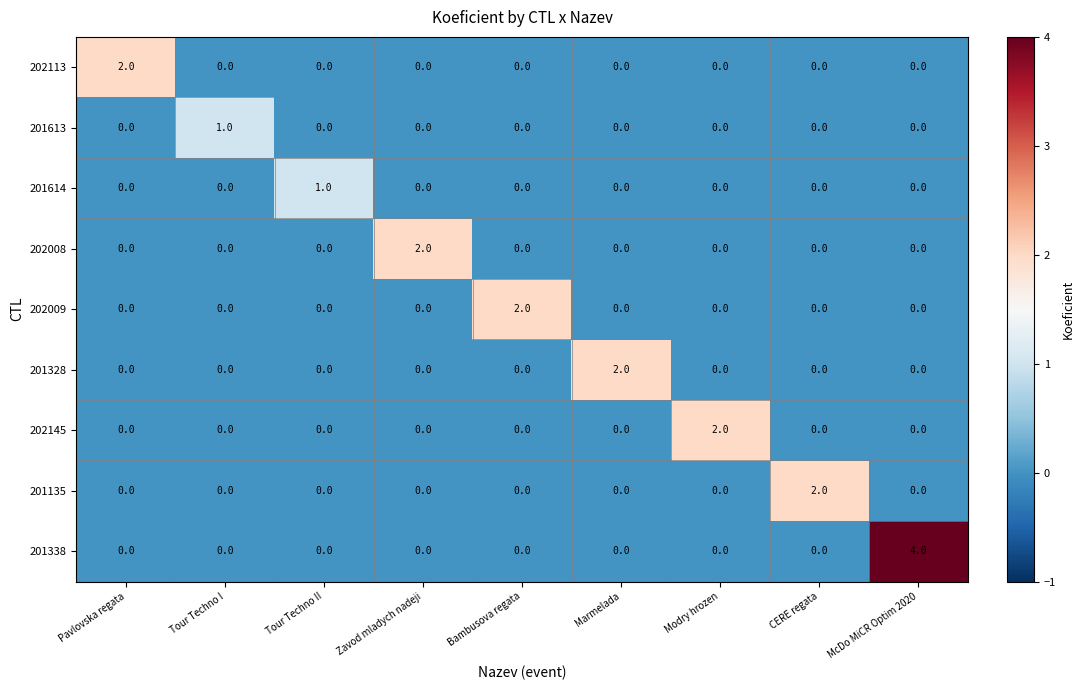

Count the number of data series in this chart.

9